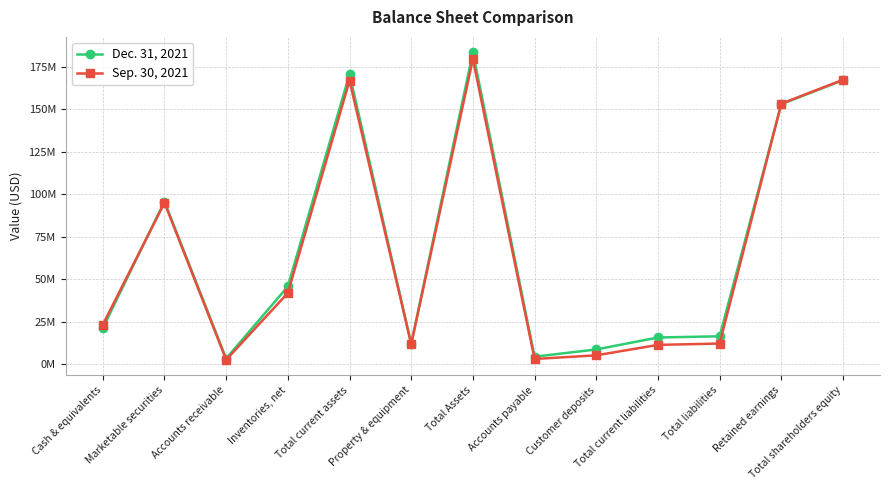

Does the chart have visible grid lines?

Yes